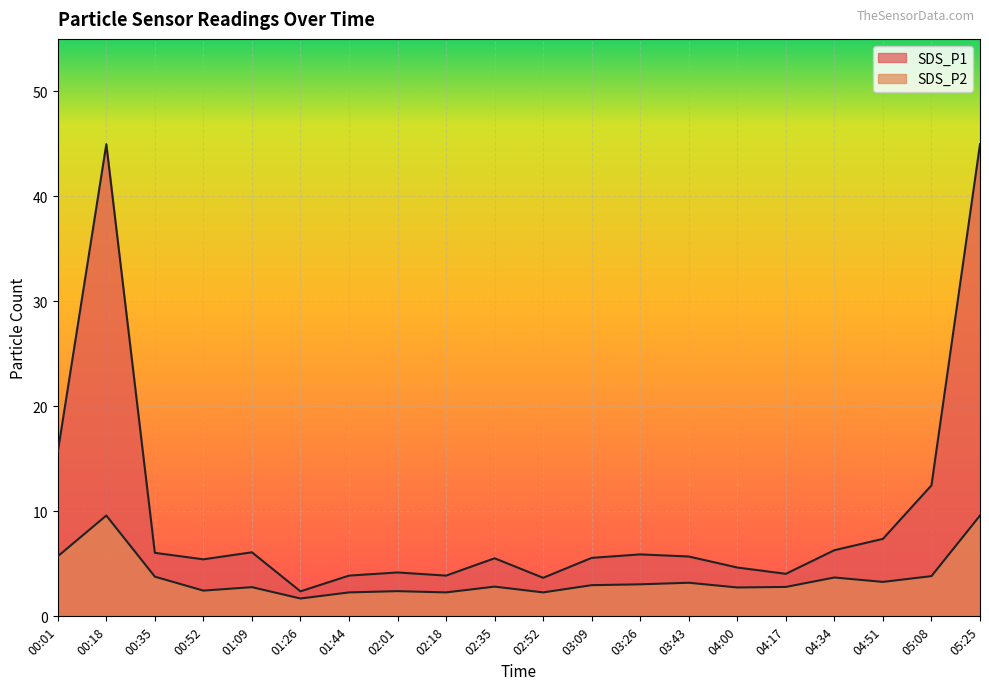

Between 01:44 and 01:26, which is larger?

01:44